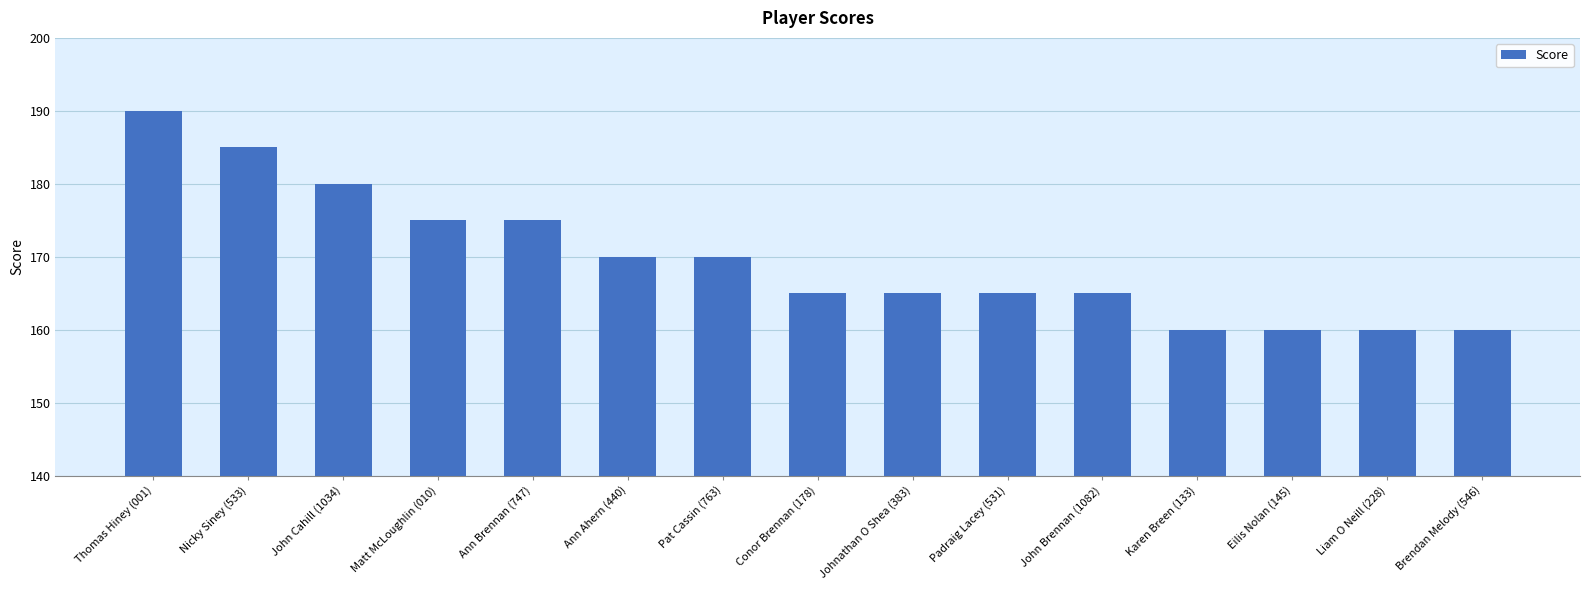

Read the value at Liam O Neill (228), to the nearest 5.

160